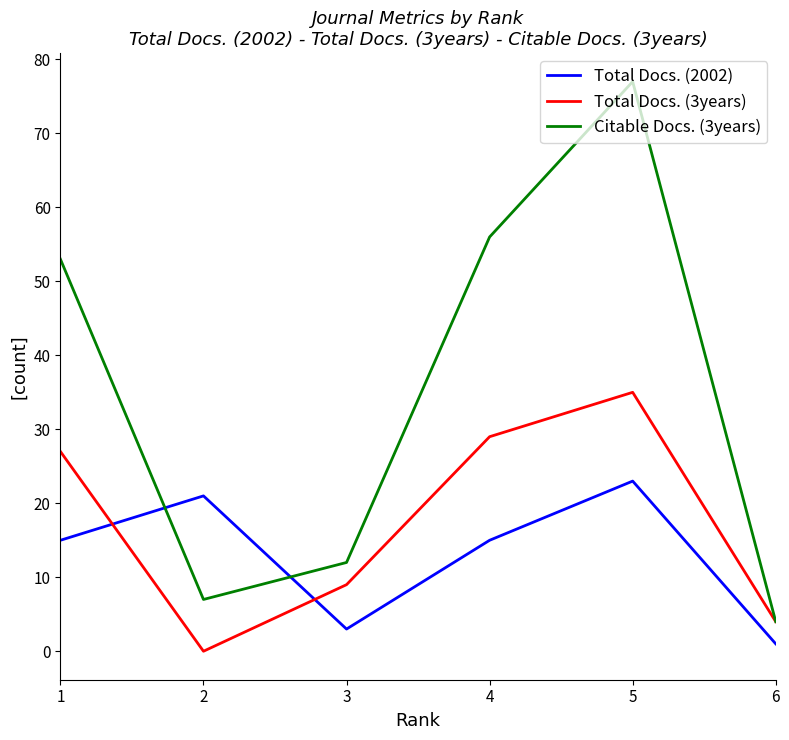

True or false: Total Docs. (2002) has more than 1 interior local peaks.

True